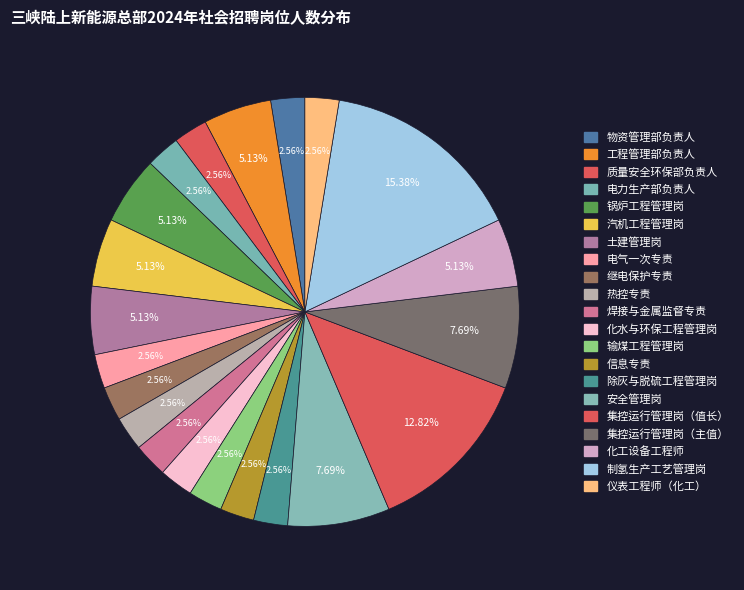

True or false: 除灰与脱硫工程管理岗 accounts for 3% of the total.

True